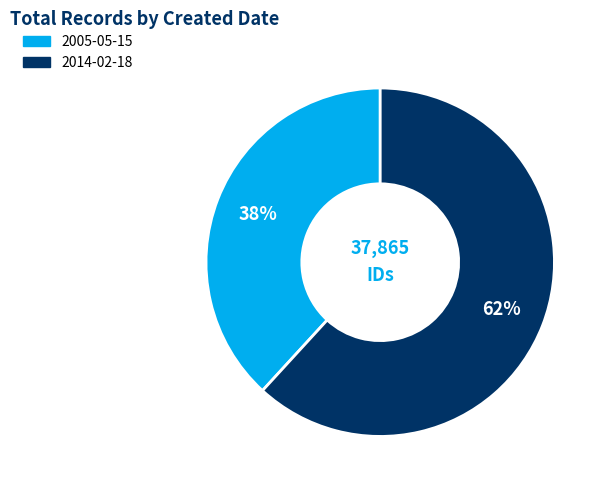

Rank the categories by value from highest to lowest.

2014-02-18, 2005-05-15